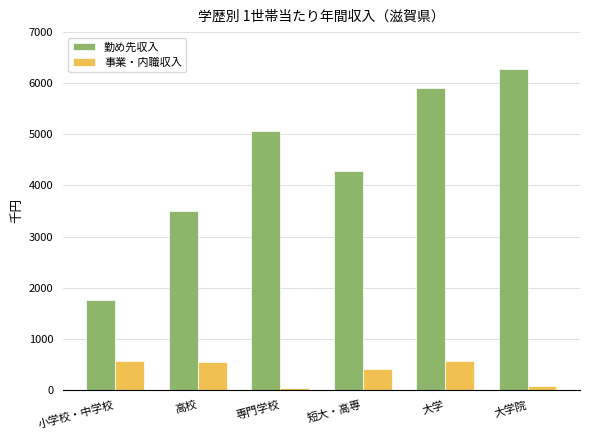

True or false: 事業・内職収入 has a value of 544 at 高校.

True